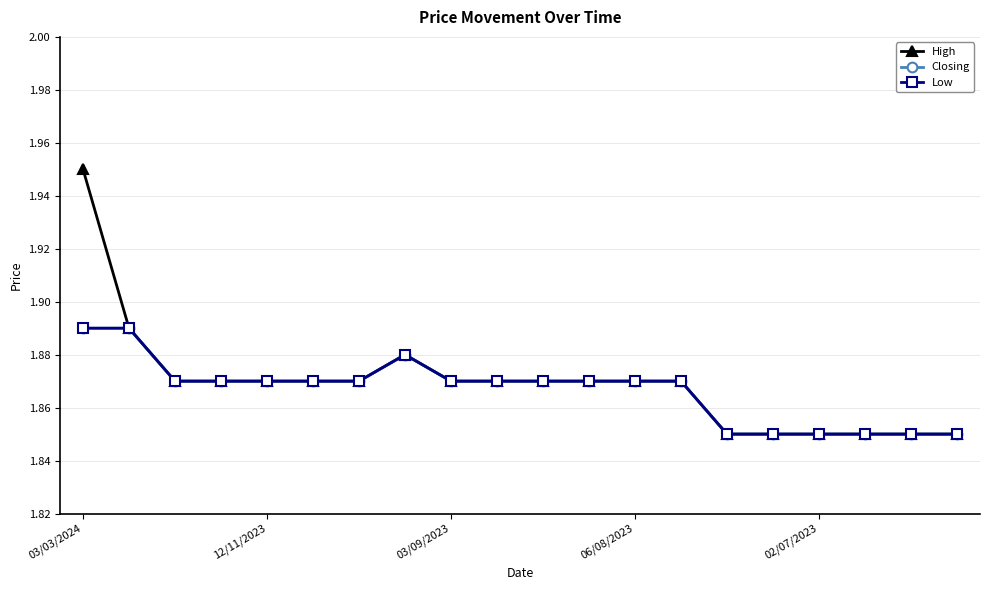

Which series has the largest range (max minus min)?

High